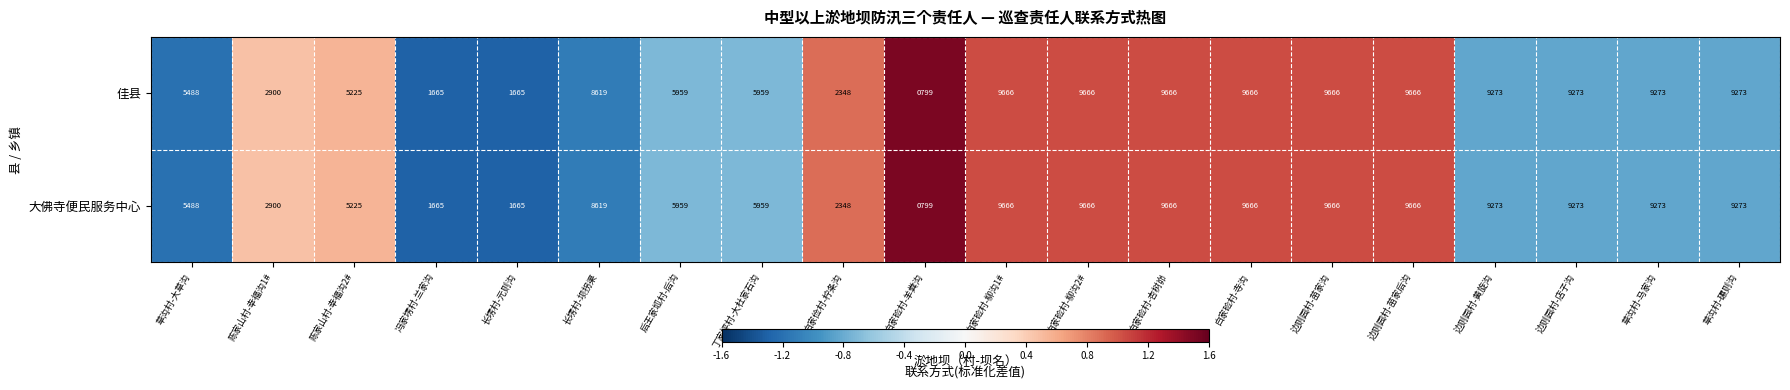

What is the difference between the second highest and second lowest values in the 大佛寺便民服务中心 series?

8001